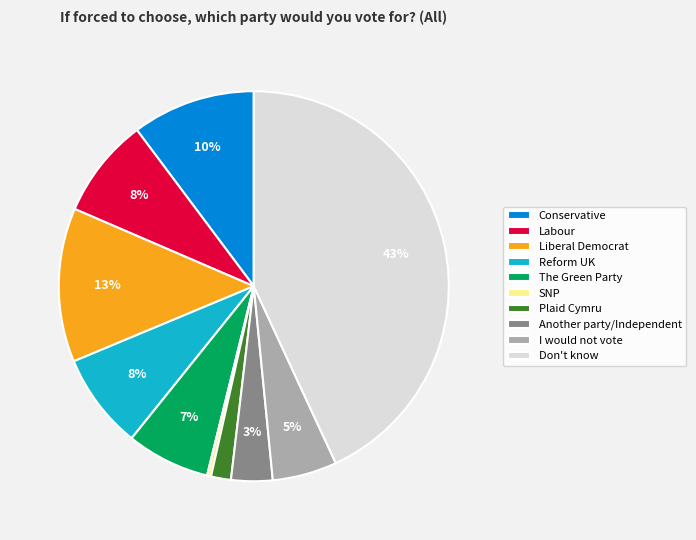

The Liberal Democrat slice represents 13% of the pie. True or false?

True